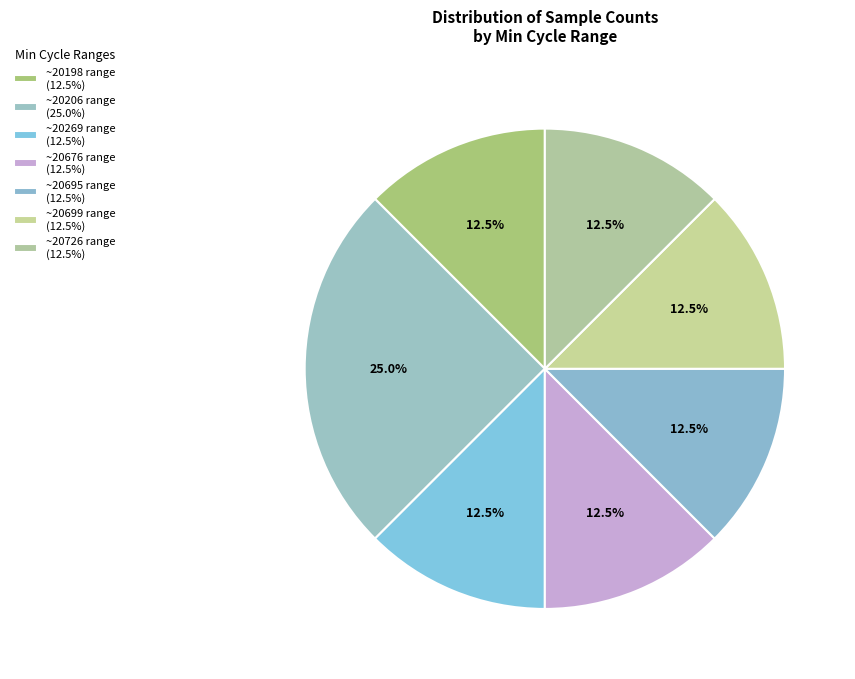

How many segments does this pie chart have?

7